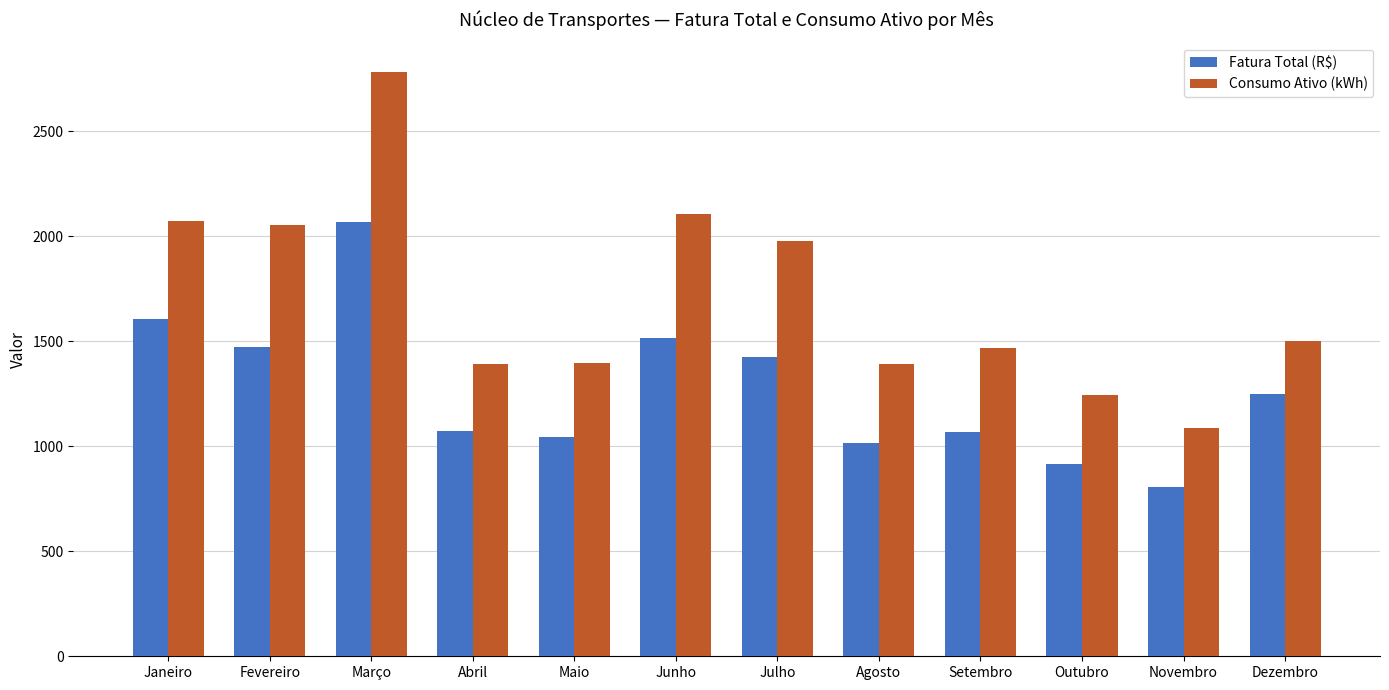

What value does the Fatura Total (R$) series have at Outubro?

917.4